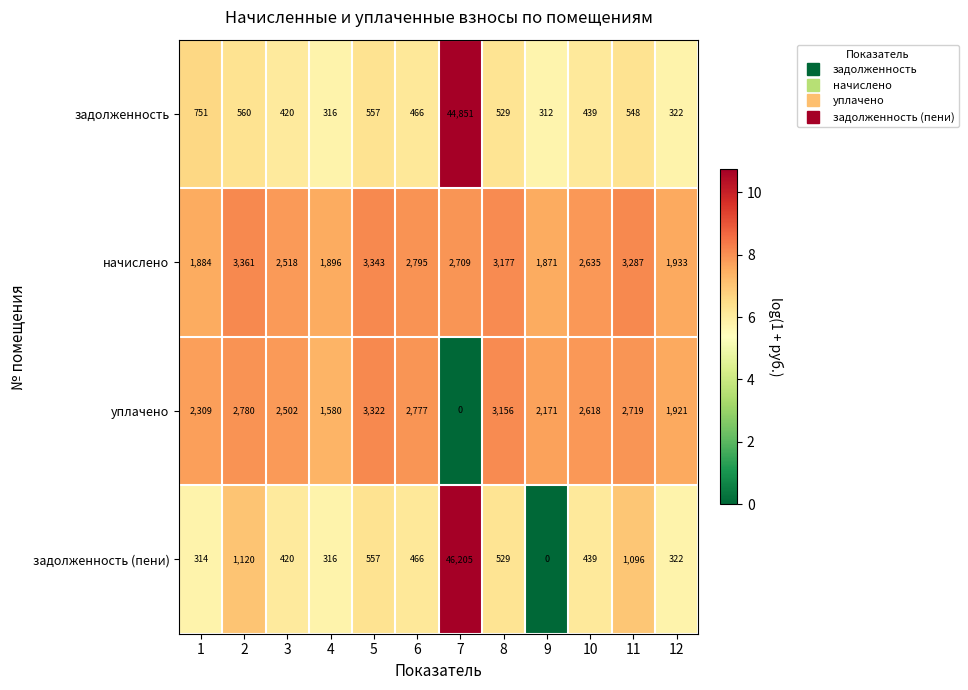

What is the sum of all уплачено values?

27855